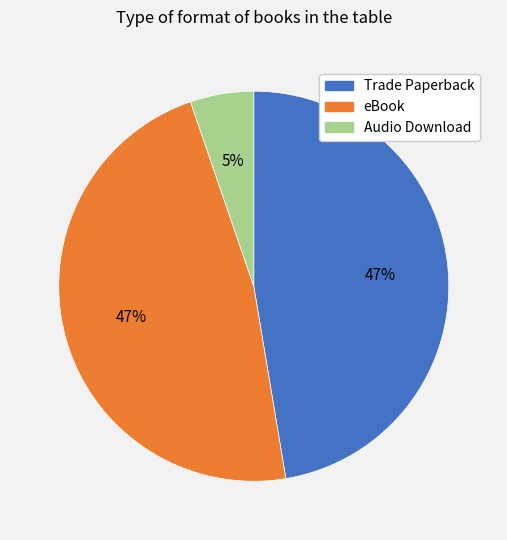

Do eBook and Trade Paperback together represent more than half of the pie?

Yes